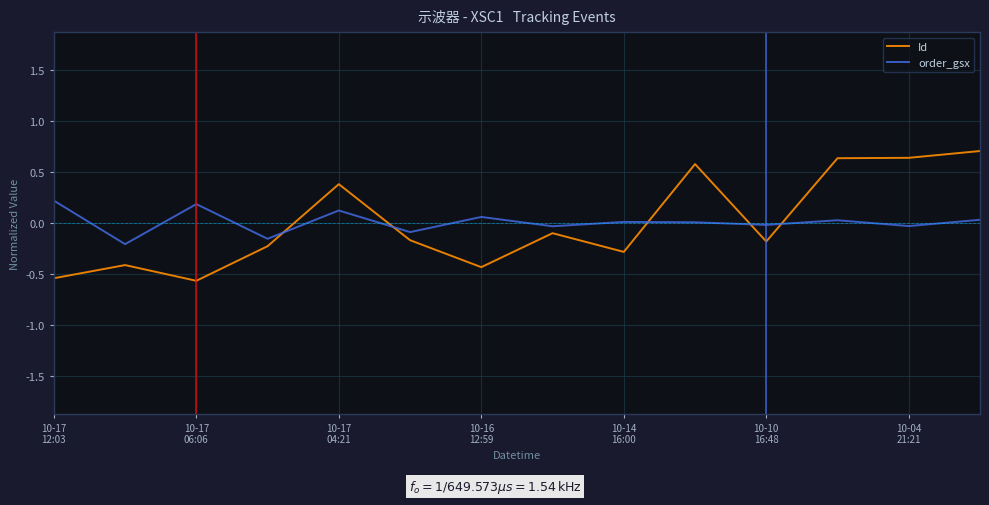

What are all the series names shown in the legend?

Id, order_gsx